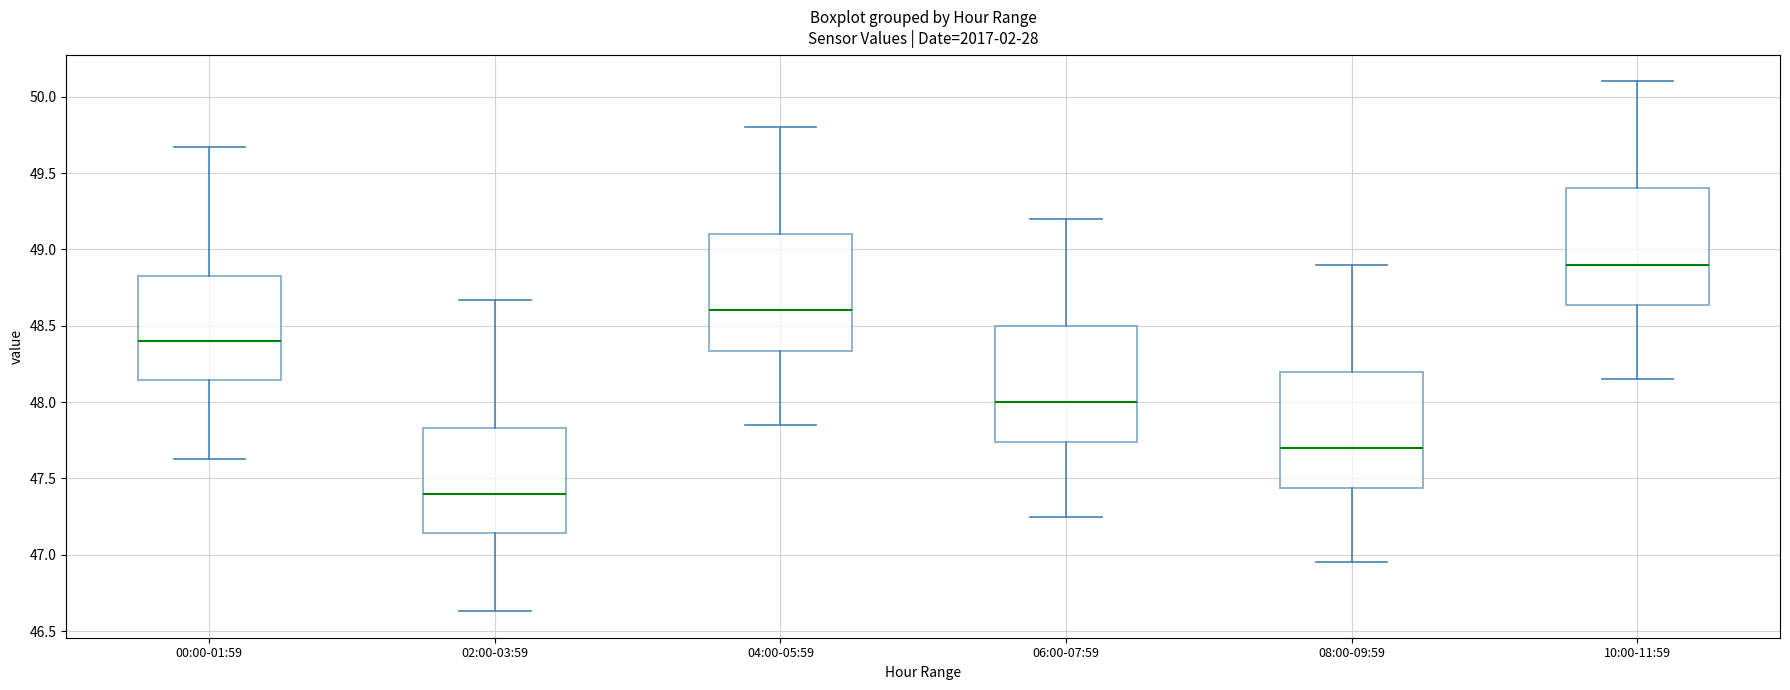

Reading left to right, read every box against the y-axis: the position of its median line, the range the box covers, and the ends of its whiskers. The values are not printed on the chart, so give them approximately, as read against the axis.

00:00-01:59: median 48.40, box 48.15 to 48.85, whiskers 47.65 to 49.65
02:00-03:59: median 47.40, box 47.15 to 47.85, whiskers 46.65 to 48.65
04:00-05:59: median 48.60, box 48.35 to 49.10, whiskers 47.85 to 49.80
06:00-07:59: median 48.00, box 47.75 to 48.50, whiskers 47.25 to 49.20
08:00-09:59: median 47.70, box 47.45 to 48.20, whiskers 46.95 to 48.90
10:00-11:59: median 48.90, box 48.65 to 49.40, whiskers 48.15 to 50.10